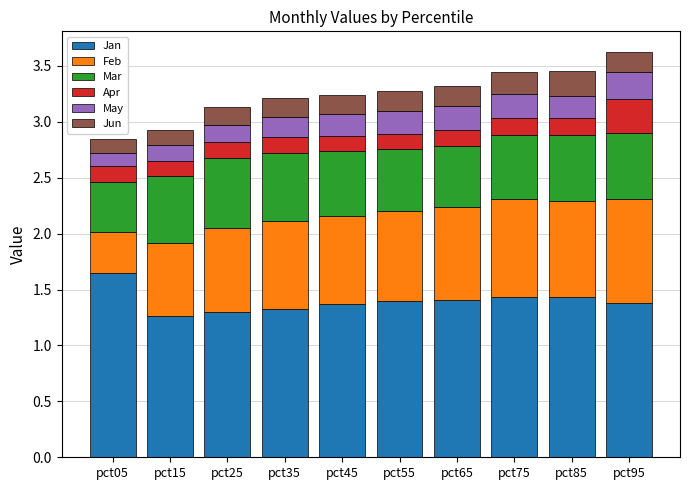

Which category has the highest value in the Jan series?

pct05